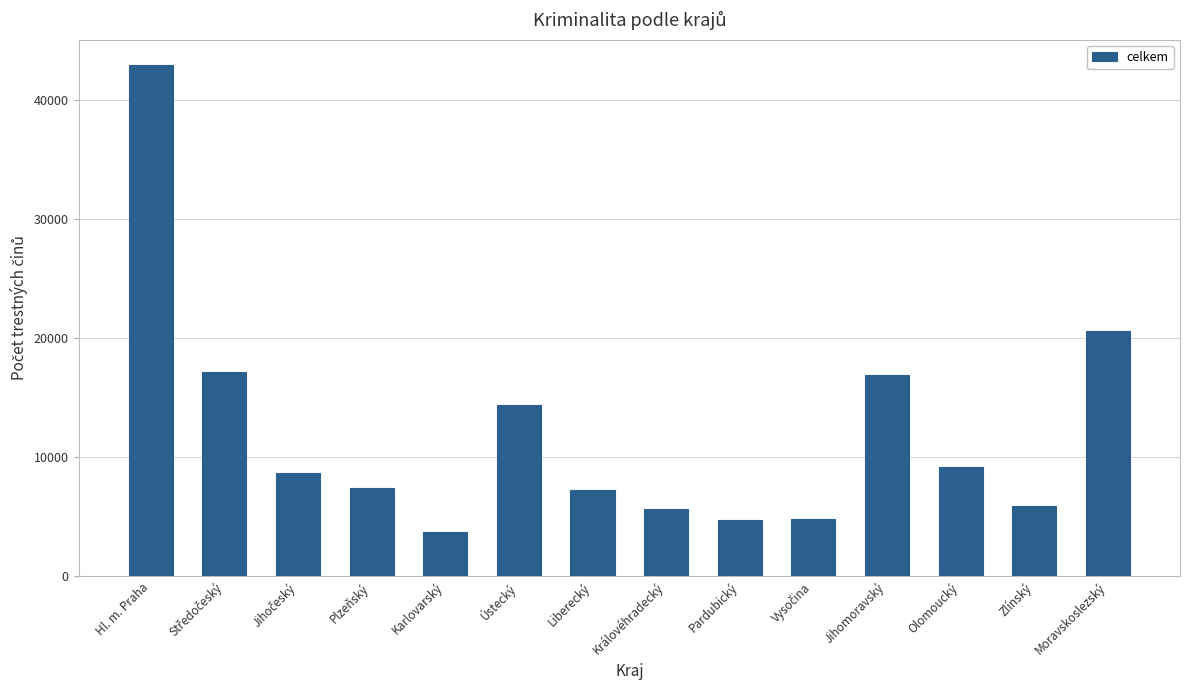

What position from the right is Liberecký?

8